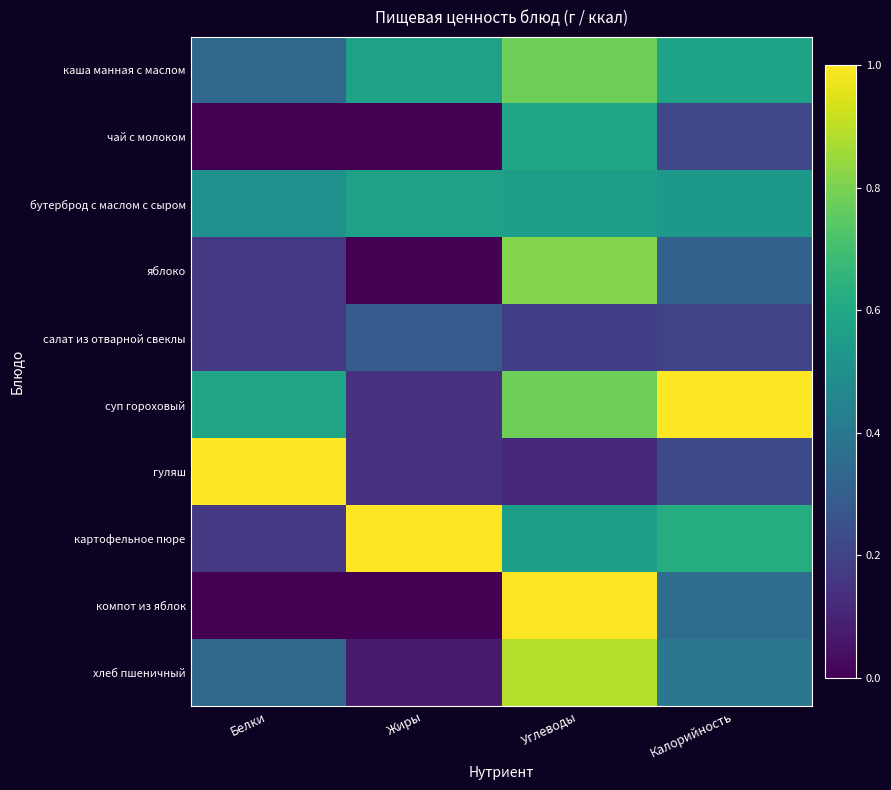

At which category is the sum across all series the highest?

Углеводы